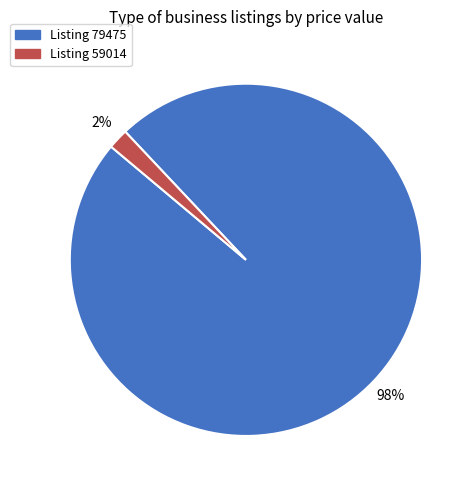

Is there a majority slice in this chart?

Yes